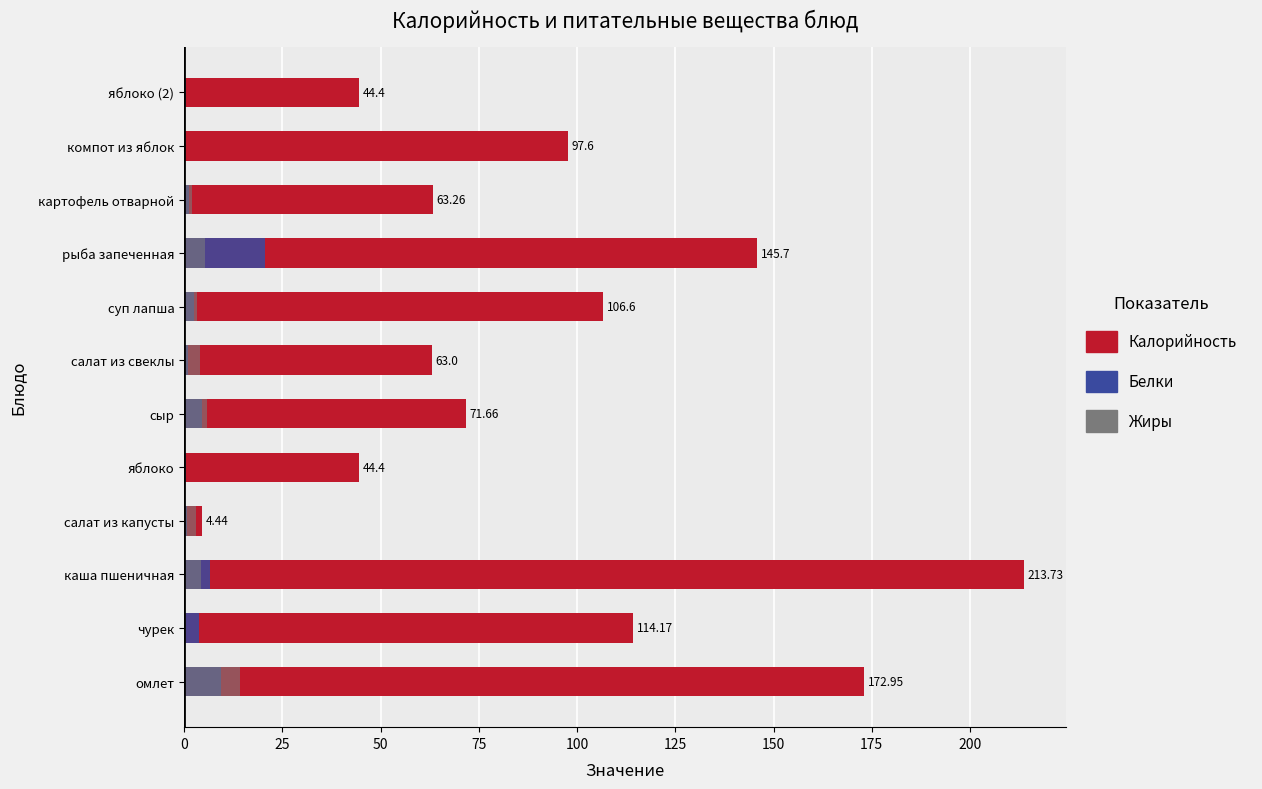

How many bars are there in total?

36